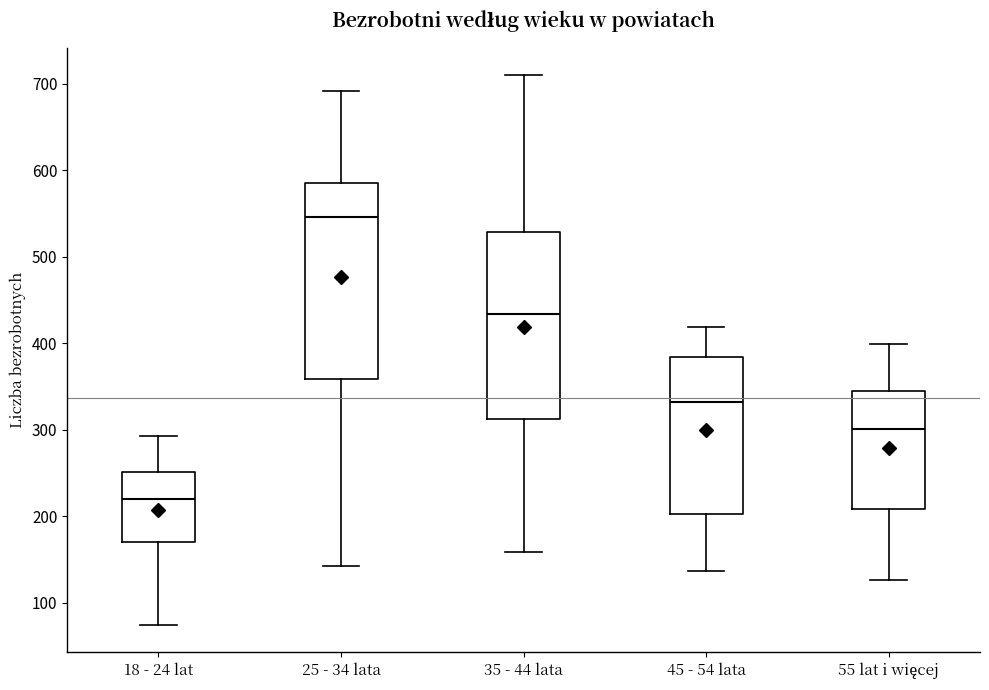

Reading left to right, read every box against the y-axis: the position of its median line, the range the box covers, and the ends of its whiskers. The values are not printed on the chart, so give them approximately, as read against the axis.

18 - 24 lat: median 220, box 170 to 250, whiskers 70 to 290
25 - 34 lata: median 550, box 360 to 590, whiskers 140 to 690
35 - 44 lata: median 430, box 310 to 530, whiskers 160 to 710
45 - 54 lata: median 330, box 200 to 380, whiskers 140 to 420
55 lat i więcej: median 300, box 210 to 350, whiskers 130 to 400